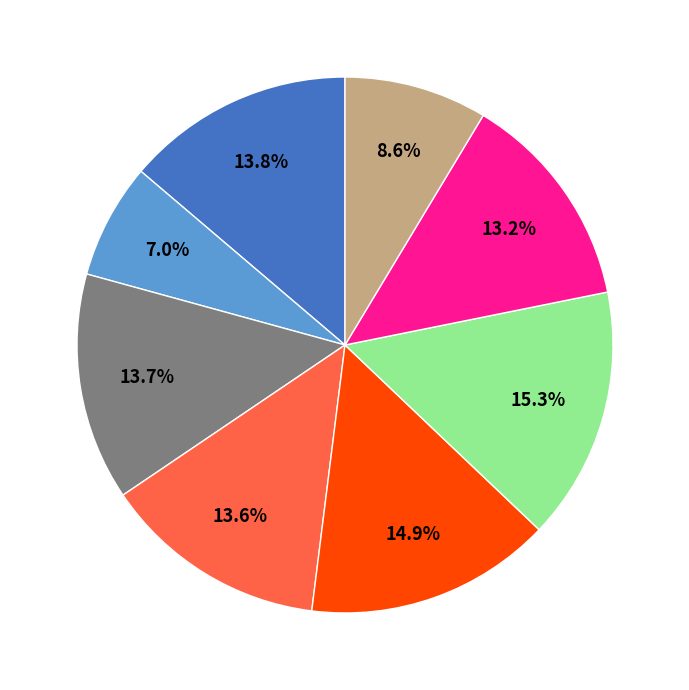

Is there any slice that represents more than half of the pie?

No